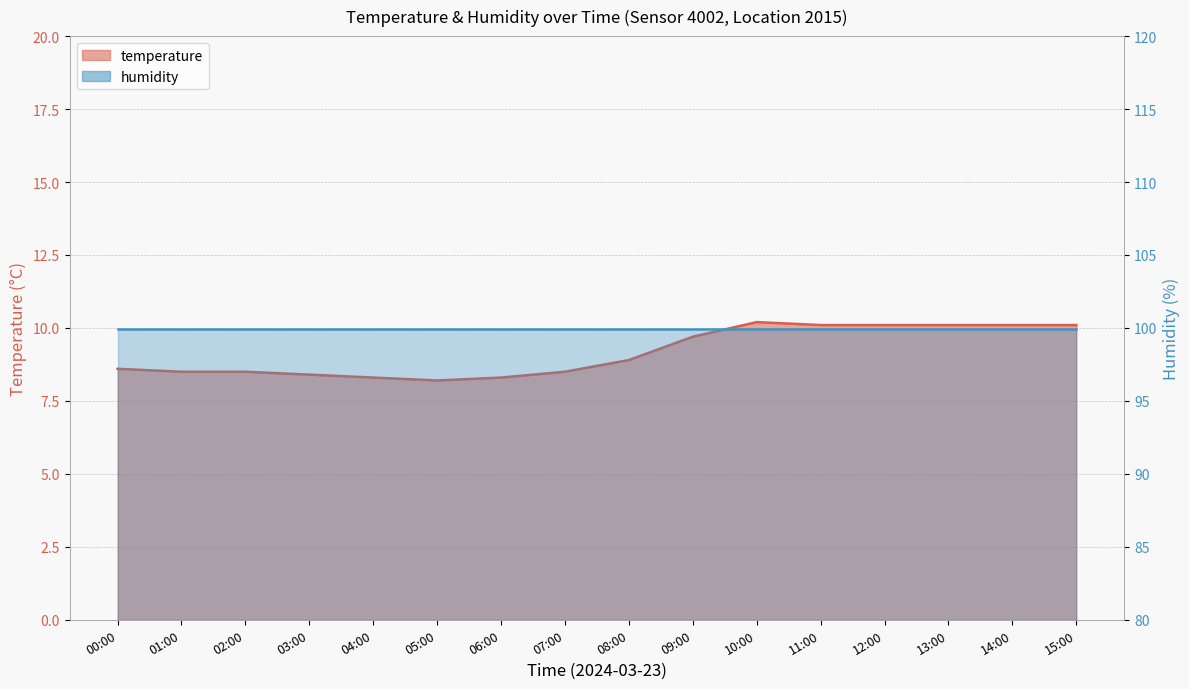

What is the sum of the values at 08:00 and 10:00?

19.1